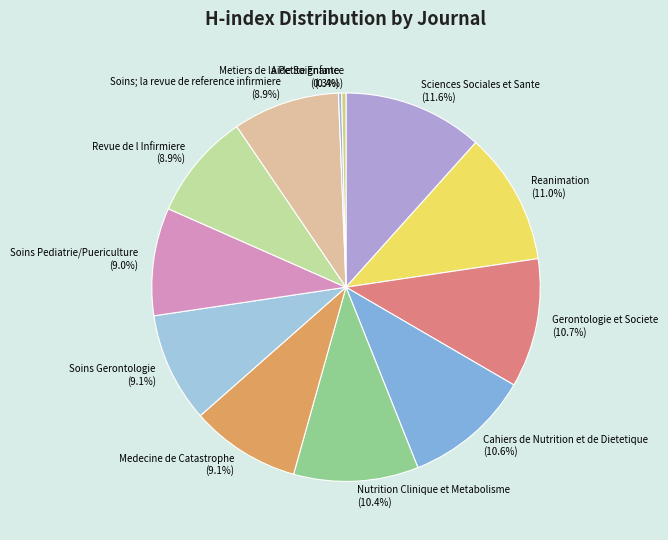

To the nearest percent, what is the average slice percentage?

8%